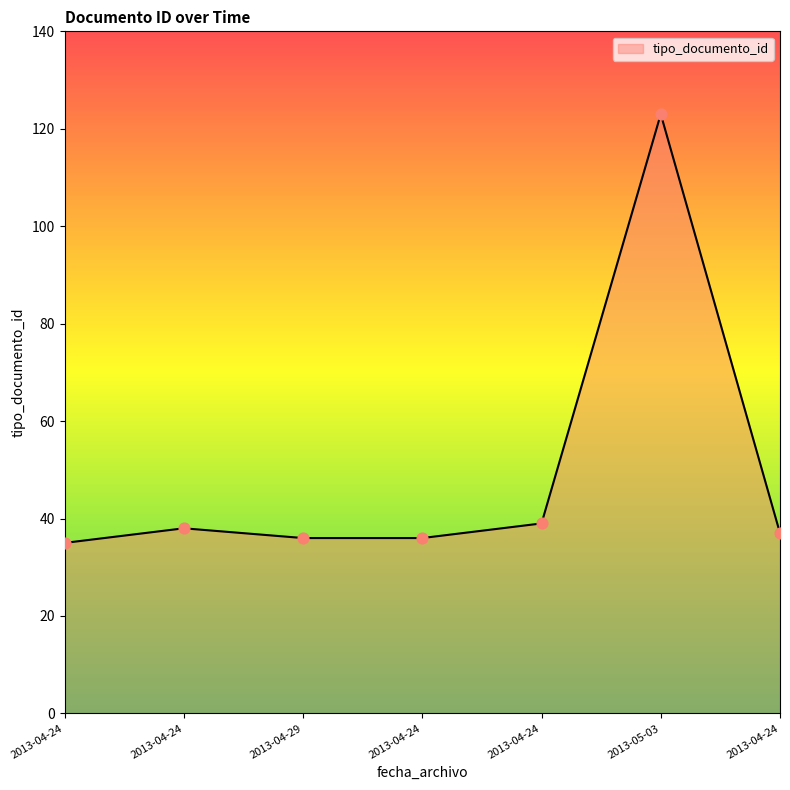

Approximately how many times larger is the value at 2013-04-24 compared to 2013-04-24?

1.1